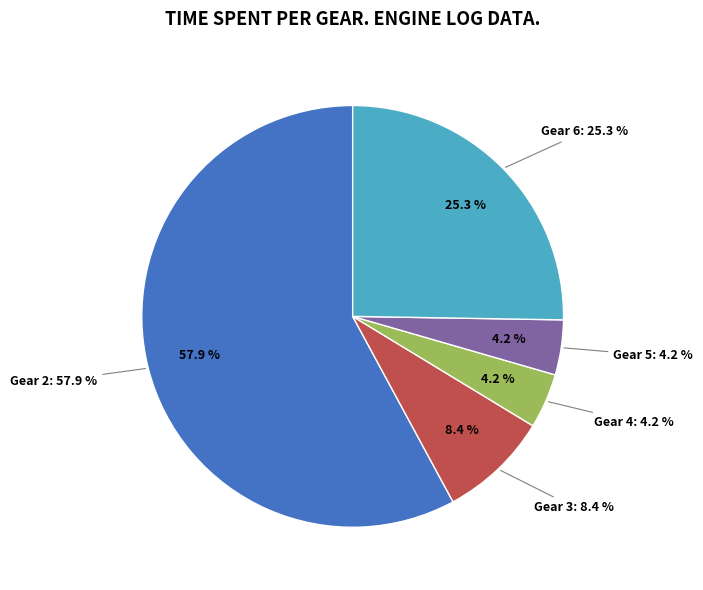

Which has a higher value, Gear 5 or Gear 2?

Gear 2